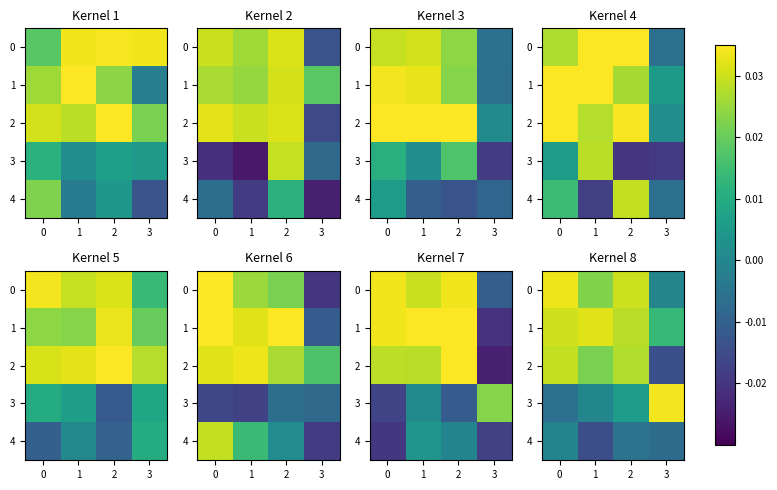

How many values in 2 are below zero?

1